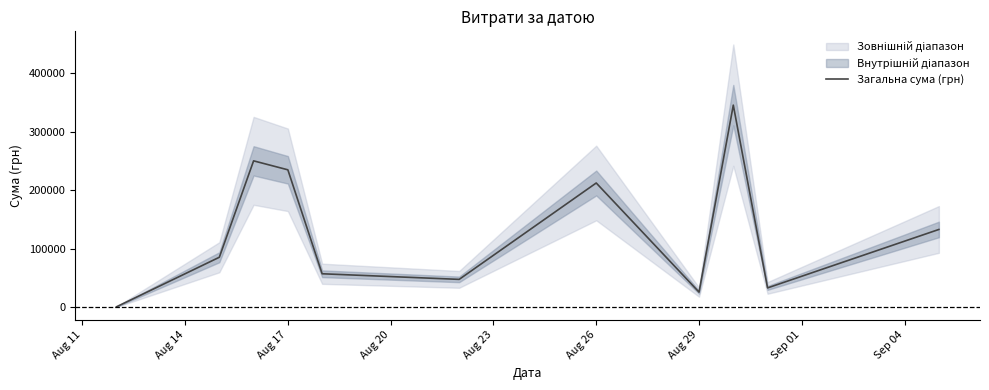

What is the greatest value displayed?

345687.3